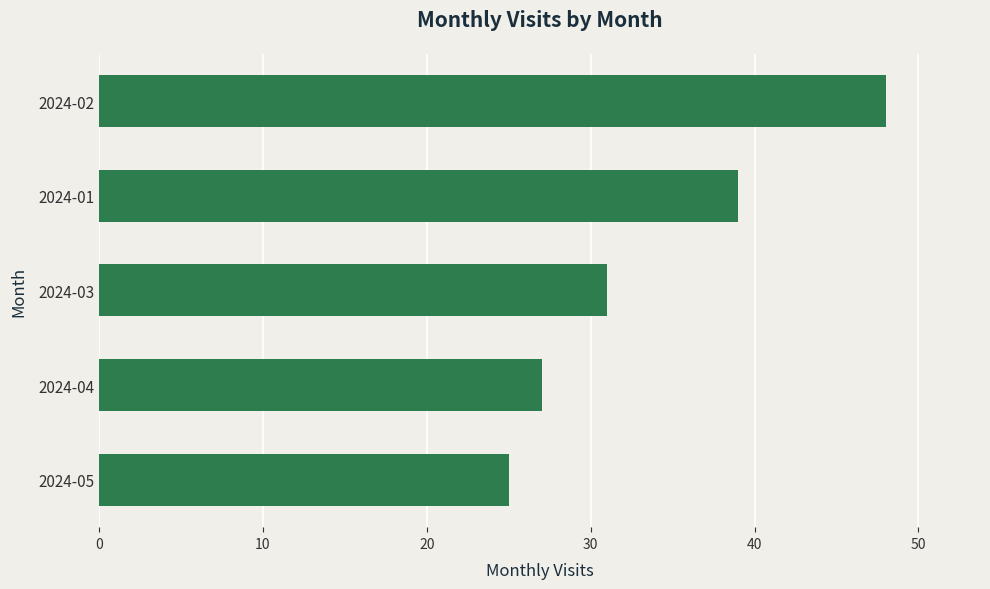

What is the difference between the maximum and minimum values?

23